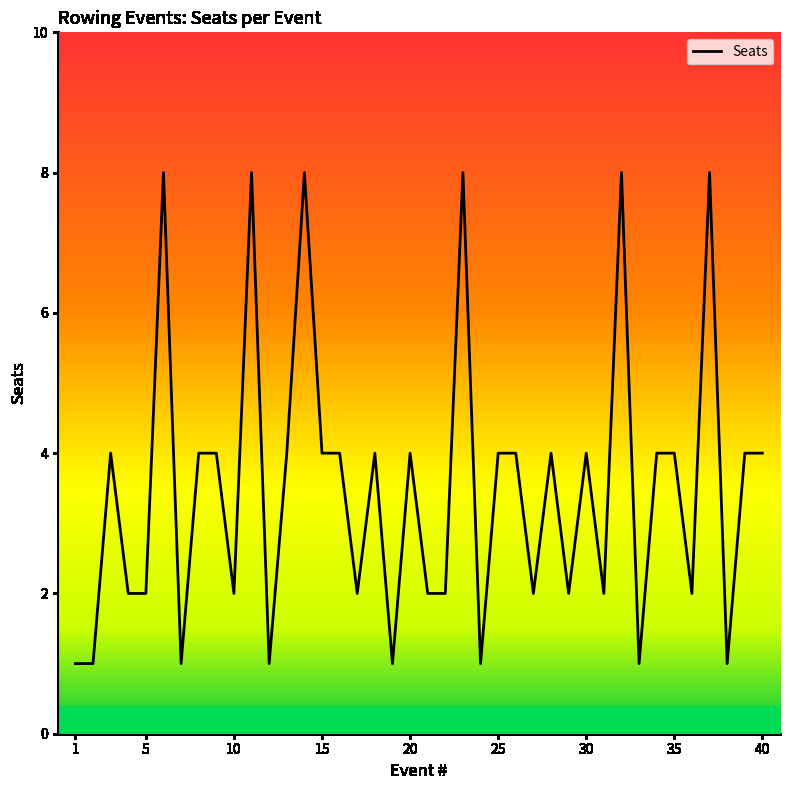

How many values are below 4?

18